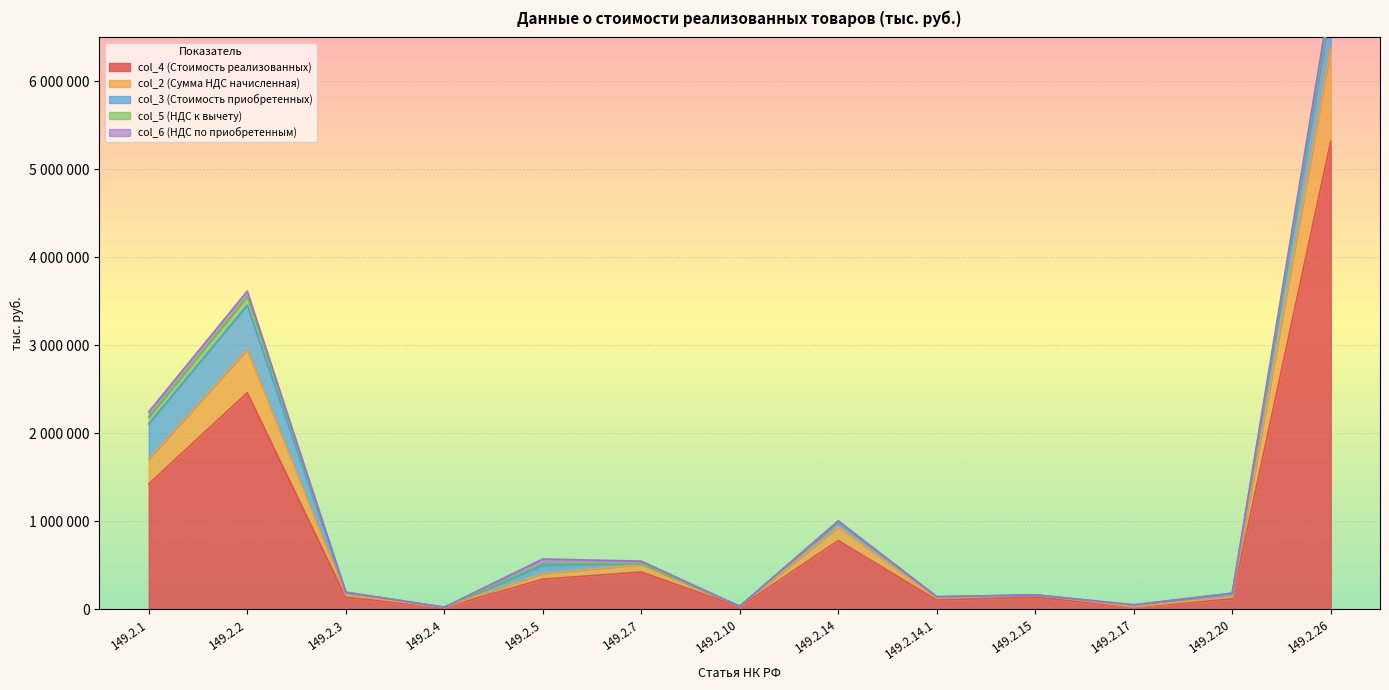

How many values in the col_5 (НДС к вычету) series are below 5382?

6